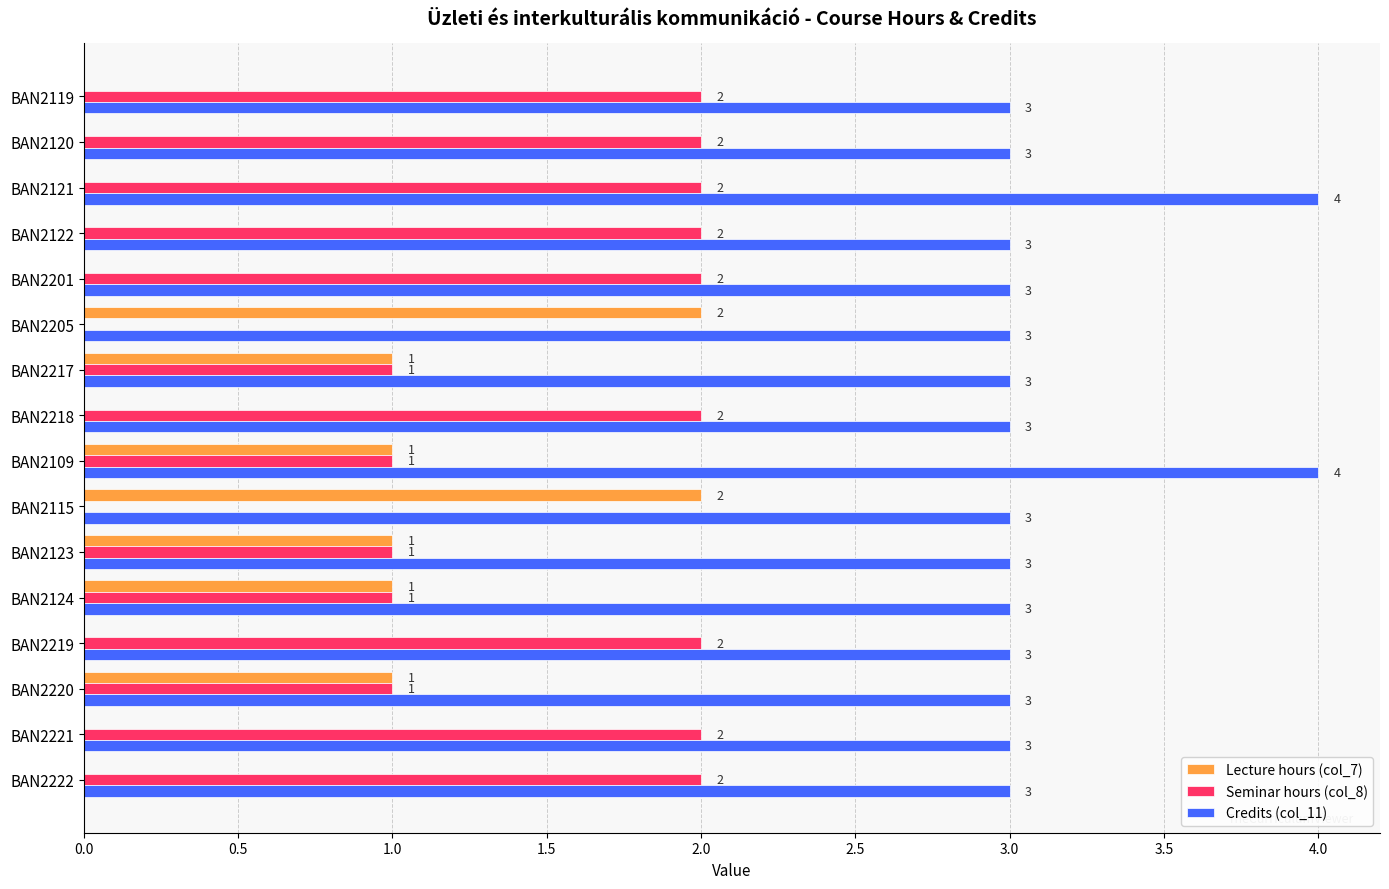

Read the Credits (col_11) value at BAN2119.

3